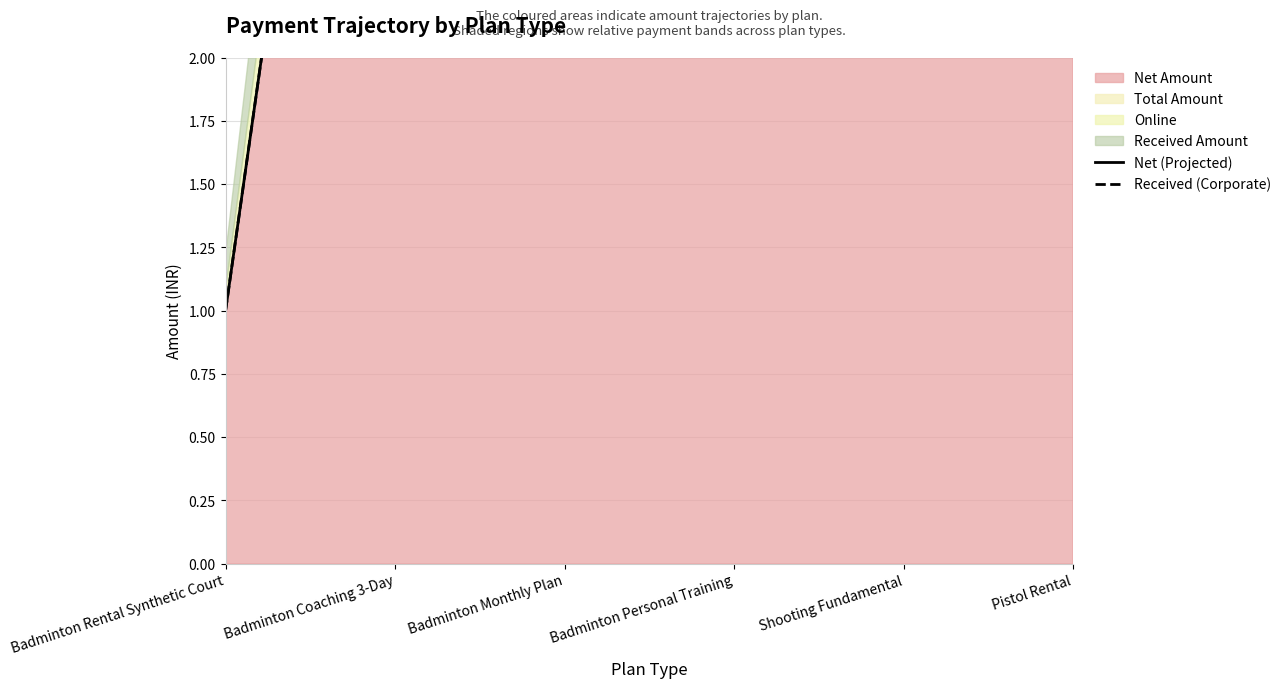

Which series has the widest spread of values?

Received (Corporate)